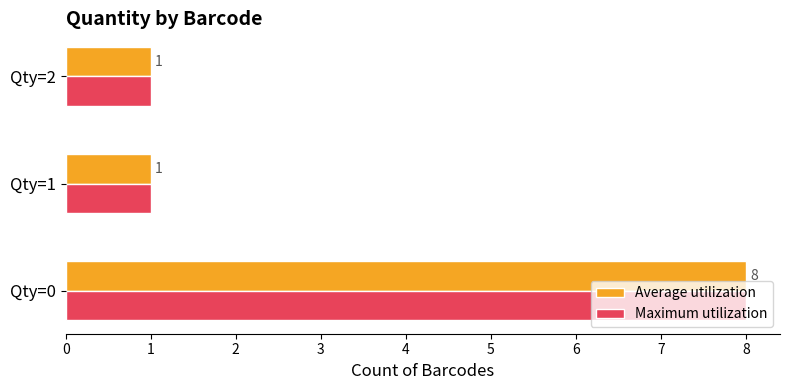

The value of Average utilization at Qty=0 is 8. True or false?

True